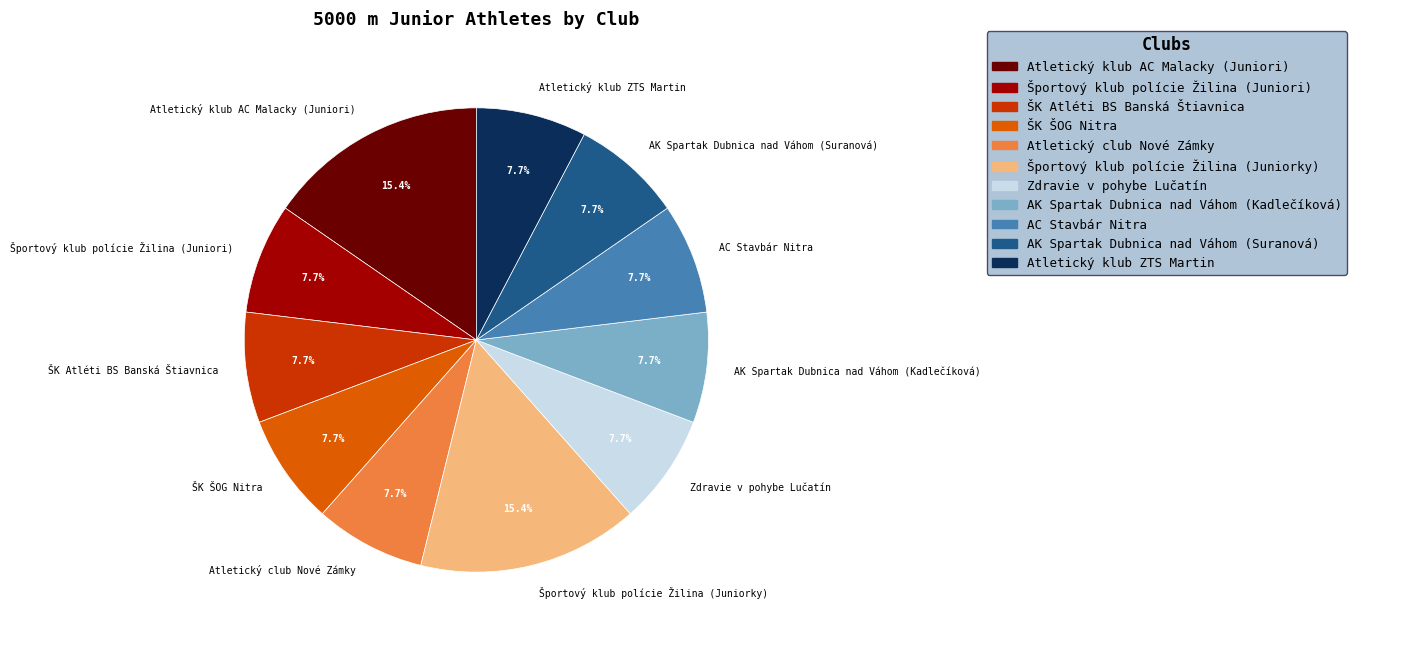

Count the number of slices in the pie.

11